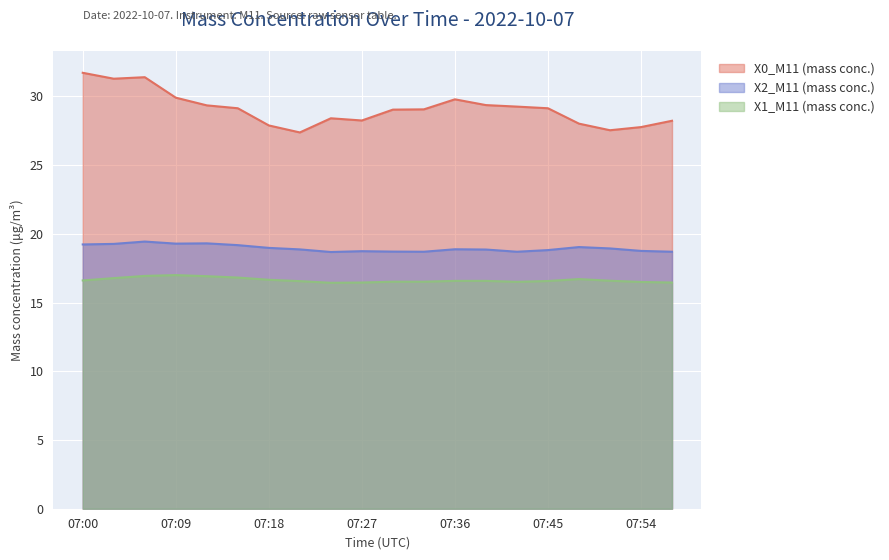

True or false: X0_M11 (mass conc.) has more than 0 interior local peaks.

True